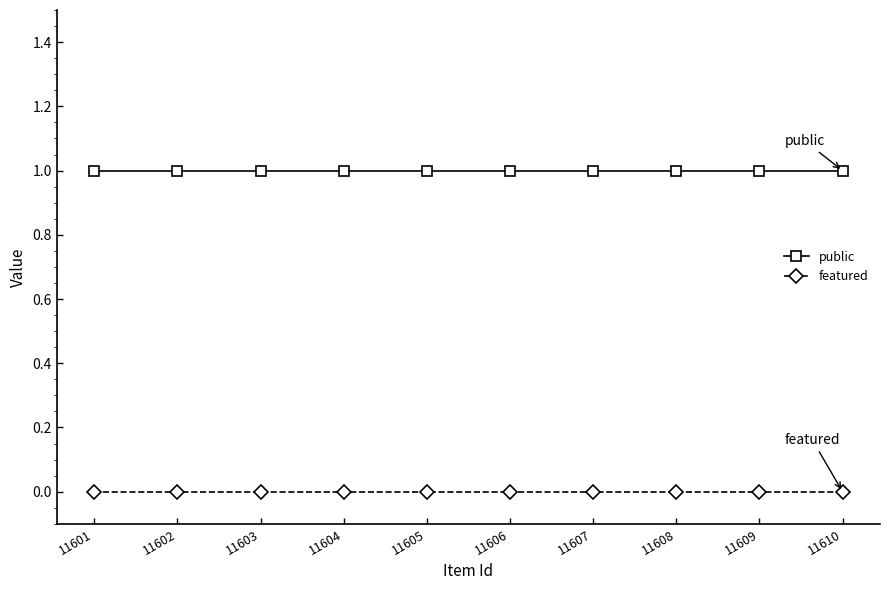

What is the value of the public point at the 3rd from the left?

1